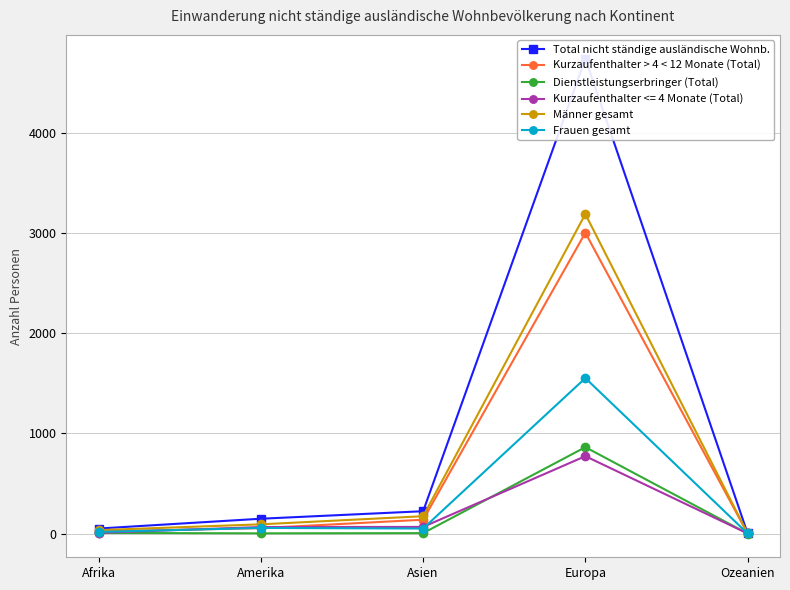

What is the spread (max minus min) of values at Ozeanien?

3